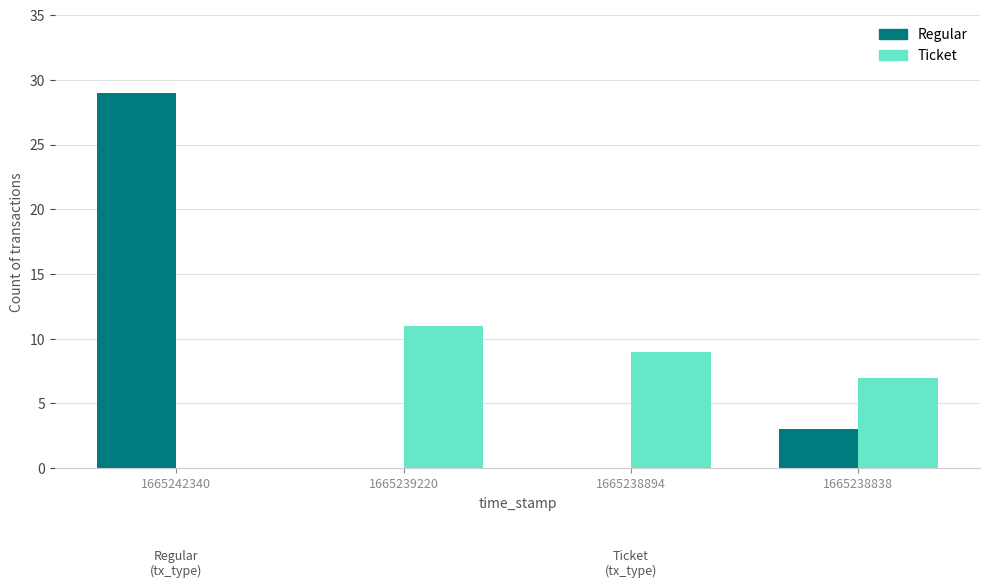

Reading left to right, what are all the values shown in this chart?

Regular: 1665242340=29	1665239220=0	1665238894=0	1665238838=3
Ticket: 1665242340=0	1665239220=11	1665238894=9	1665238838=7